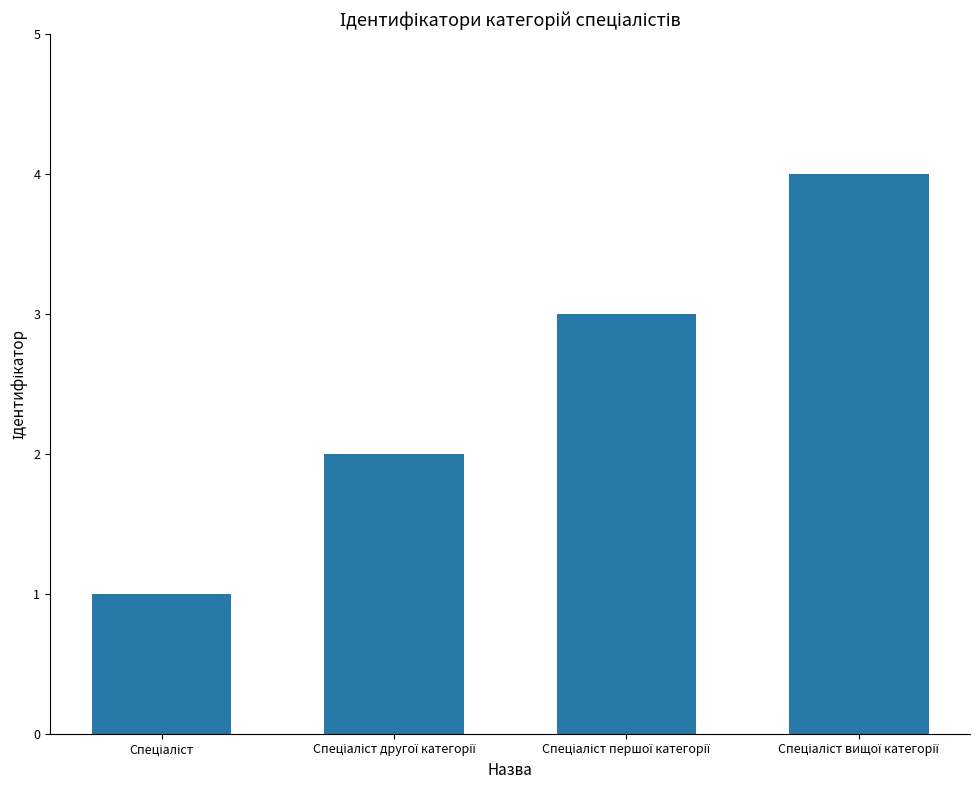

Reading left to right, transcribe all the data shown in this chart.

1	2	3	4